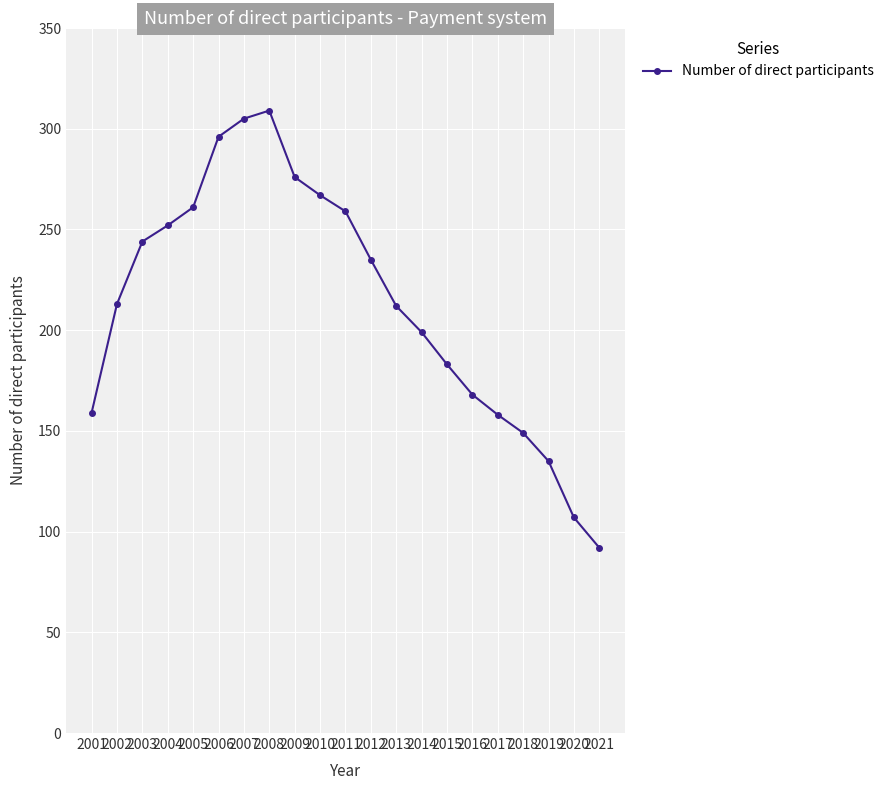

What is the difference between the second highest and second lowest values?

198